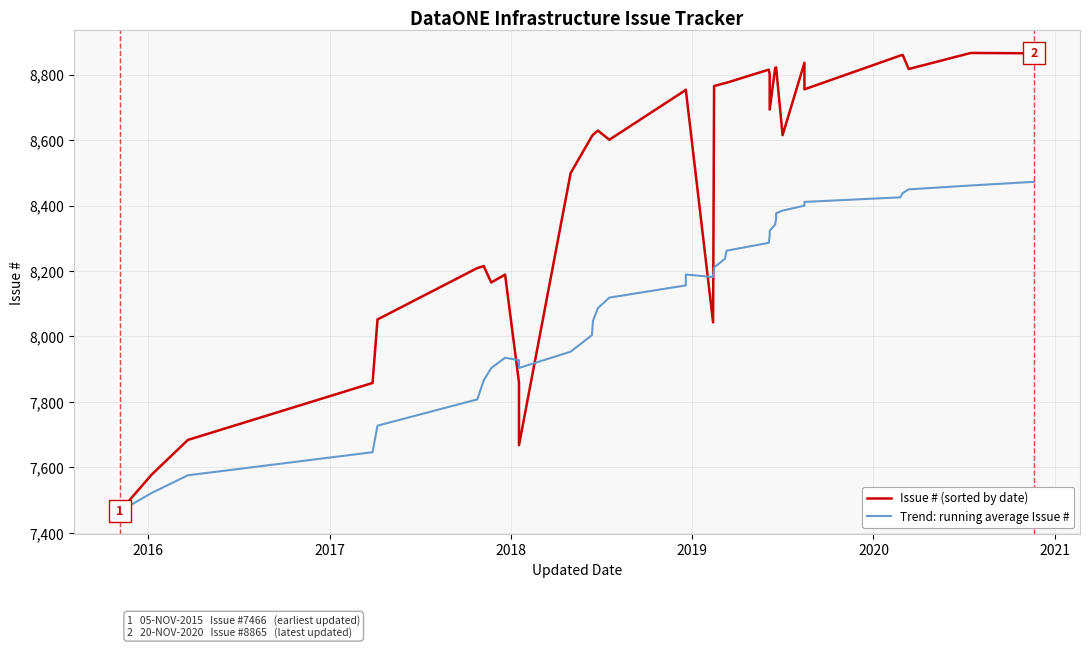

What is the greatest value displayed?

8866.0